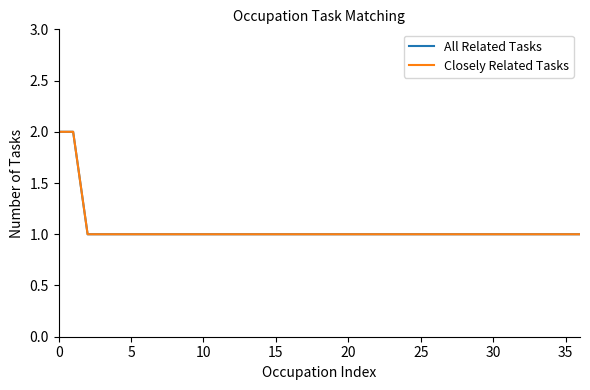

What is the label of the 17th point from the right?

20